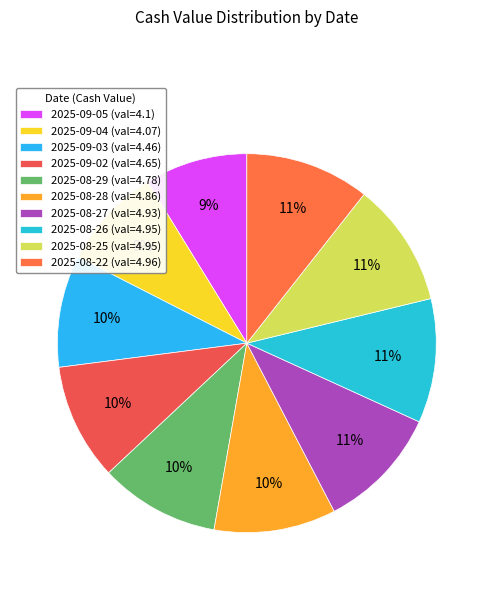

To the nearest percent, what is the difference between the largest and smallest slice percentages?

2%